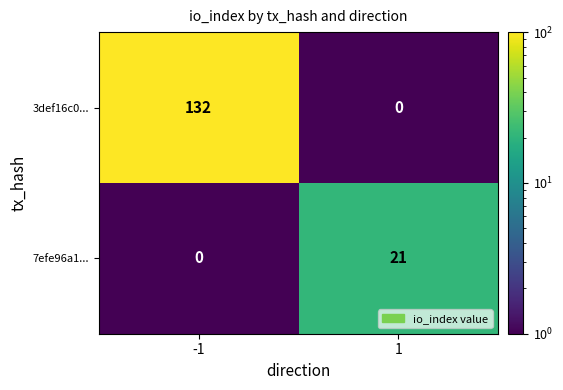

True or false: 7efe96a1... has a value of 12 at -1.

False